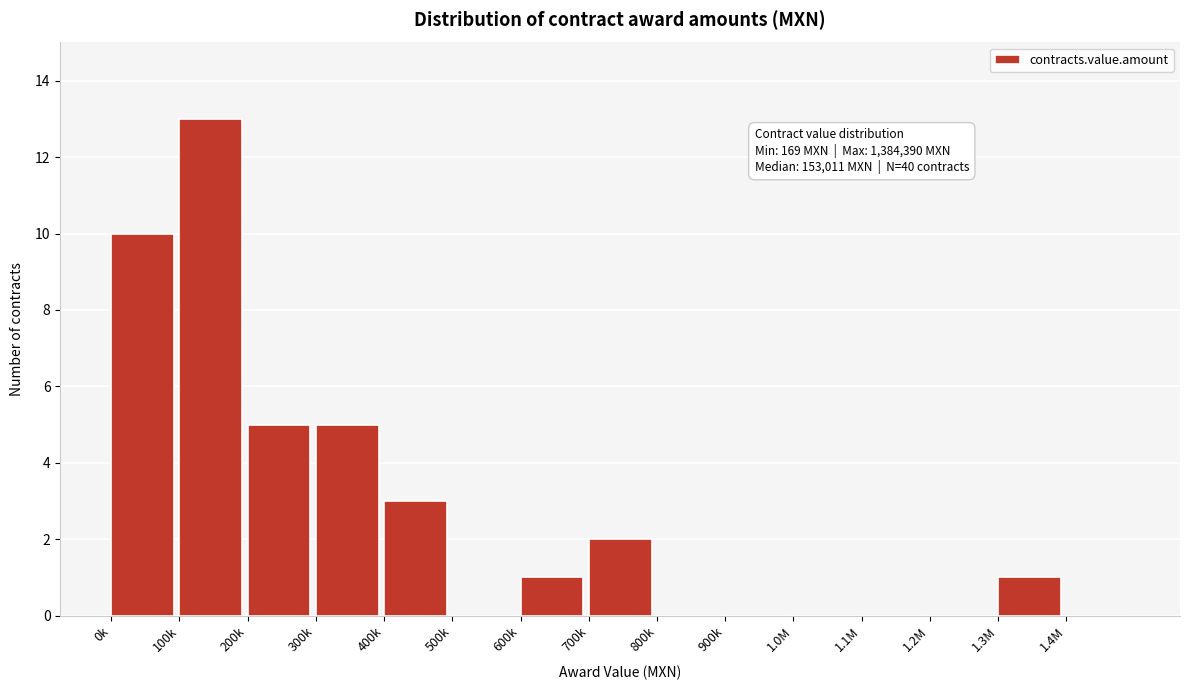

Reading left to right, extract all data points from this chart.

0k=10	100k=13	200k=5	300k=5	400k=3	500k=0	600k=1	700k=2	800k=0	900k=0	1.0M=0	1.1M=0	1.2M=0	1.3M=1	1.4M=0